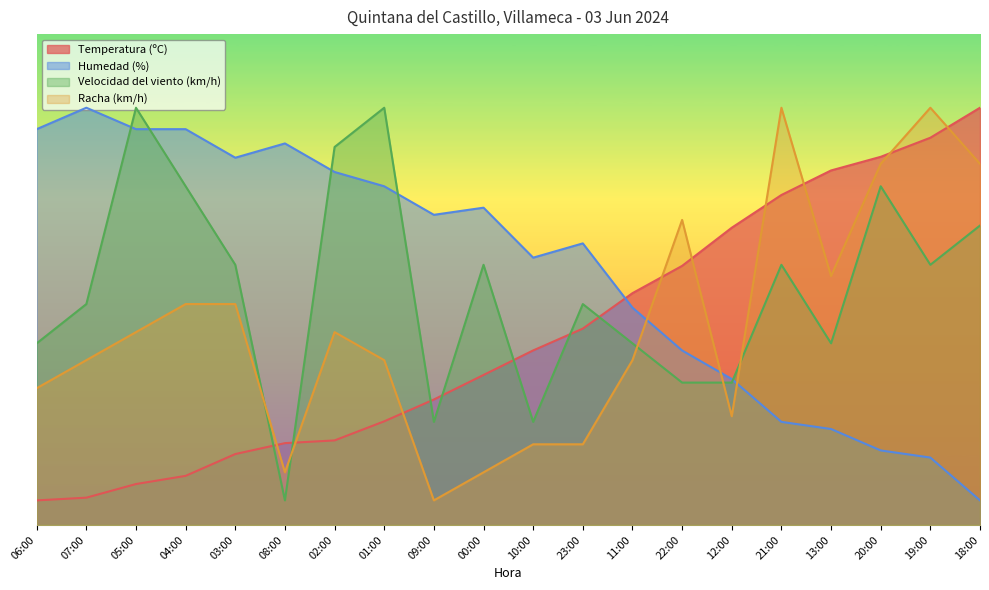

The value of Racha (km/h) at 10:00 is 29.3. True or false?

False